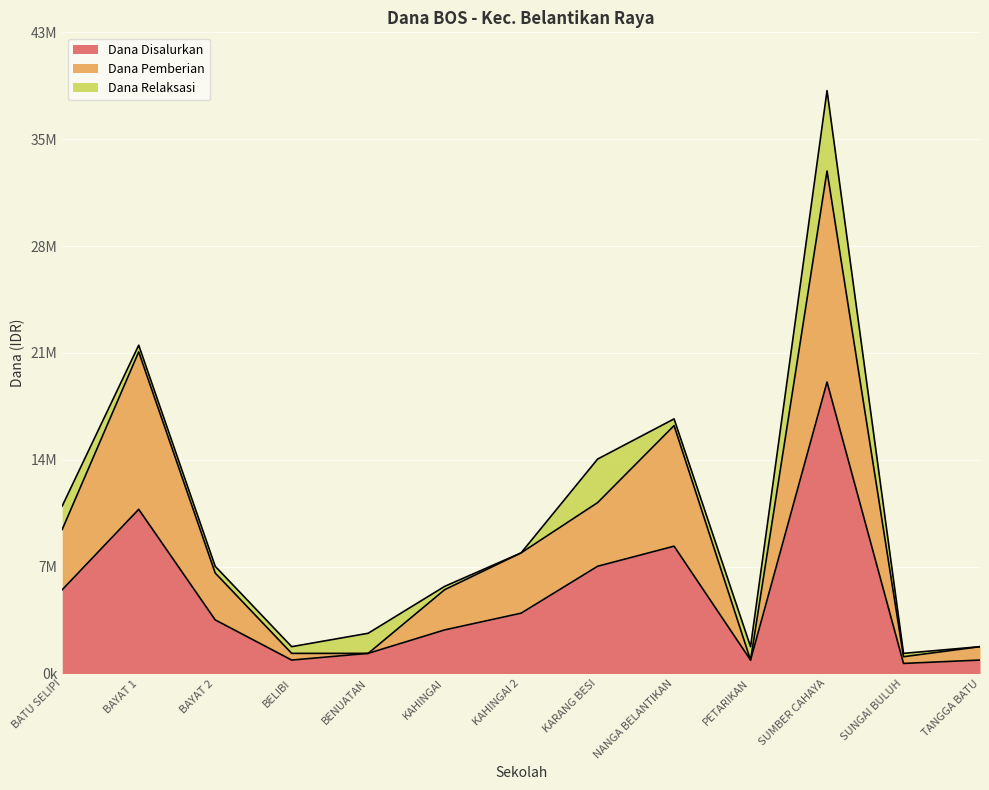

Rank the categories by Dana Pemberian value from highest to lowest.

SUMBER CAHAYA, BAYAT 1, NANGA BELANTIKAN, KARANG BESI, BATU SELIPI, KAHINGAI 2, BAYAT 2, KAHINGAI, TANGGA BATU, BELIBI, BENUATAN, SUNGAI BULUH, PETARIKAN